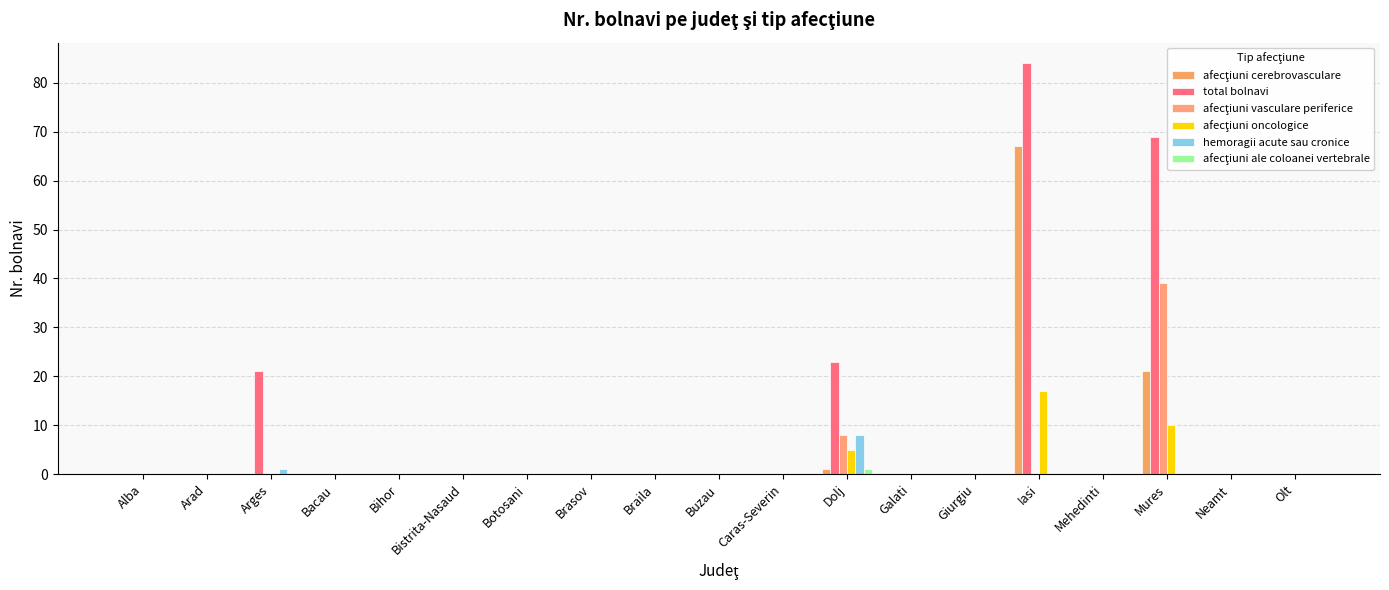

Is it true that hemoragii acute sau cronice equals -5 at Giurgiu?

False